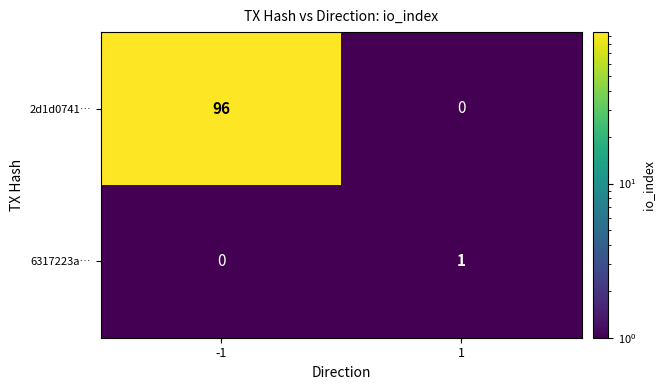

How many series are shown in this chart?

2